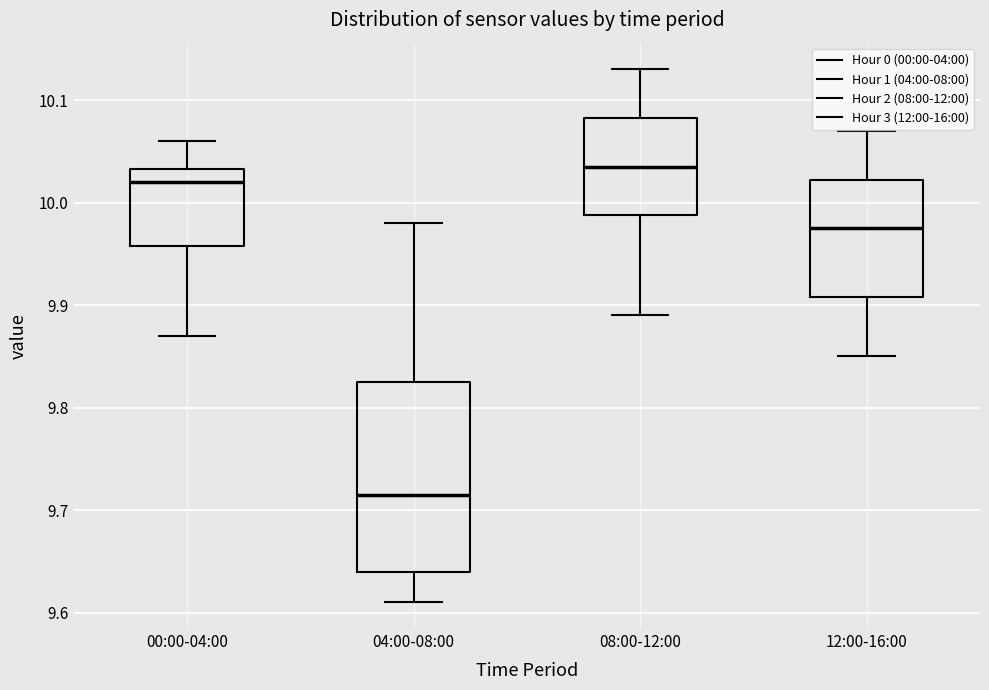

Where does the upper whisker of the box for 08:00-12:00 end on the y-axis? The values are not printed on the chart, so give them approximately, as read against the axis.

10.13